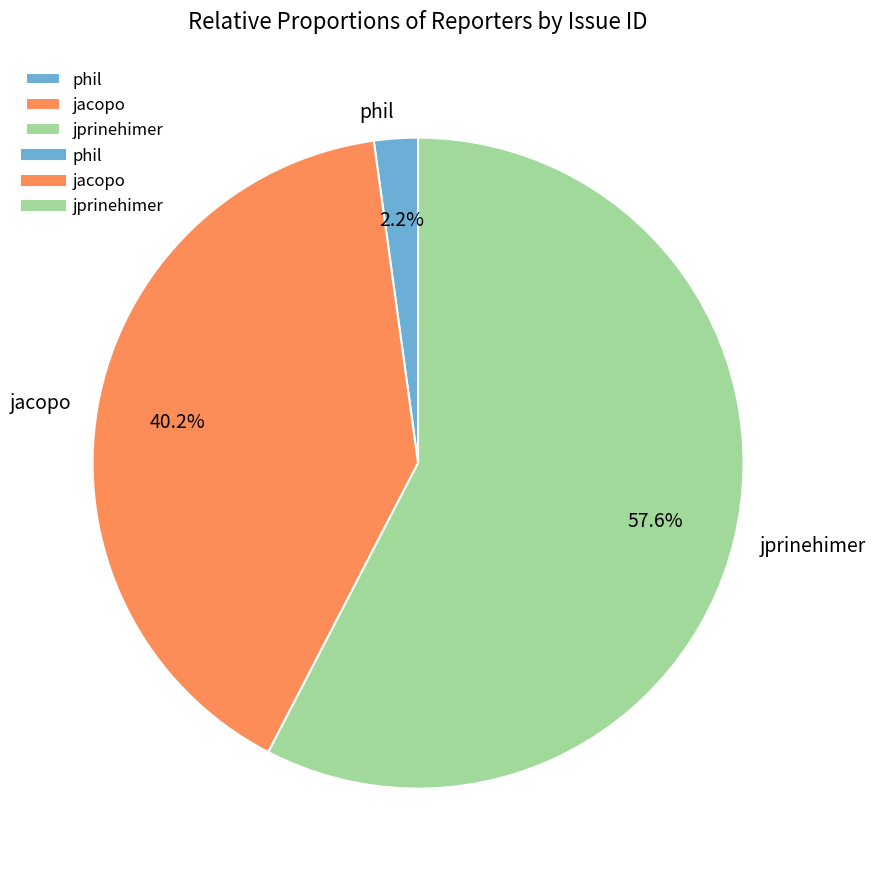

Combined, do phil and jacopo account for over 50%?

No